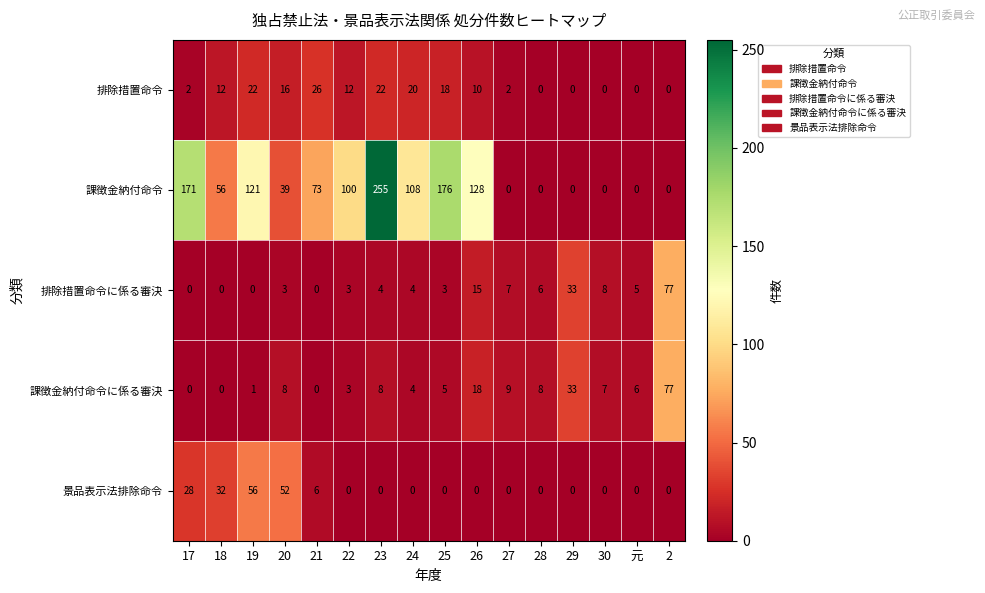

How many categories are shown in the chart?

16